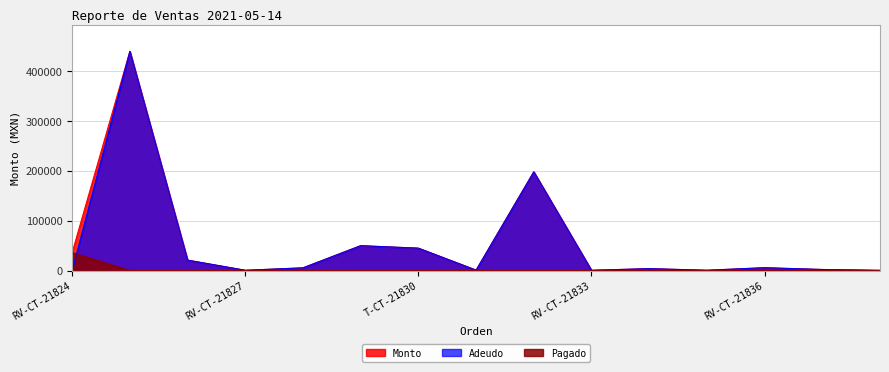

Reading left to right, list all the values displayed in this chart.

Monto: 36134.0	440000.0	21000.0	630.0	5520.0	50000.0	45000.0	920.0	198151.2	630.0	3900.0	700.0	5760.0	2200.0	526.6
Adeudo: 0.0	440000.0	21000.0	630.0	5520.0	50000.0	45000.0	920.0	198151.2	630.0	3900.0	700.0	5760.0	2200.0	526.6
Pagado: 36134.0	0.0	0.0	0.0	0.0	0.0	0.0	0.0	0.0	0.0	0.0	0.0	0.0	0.0	0.0